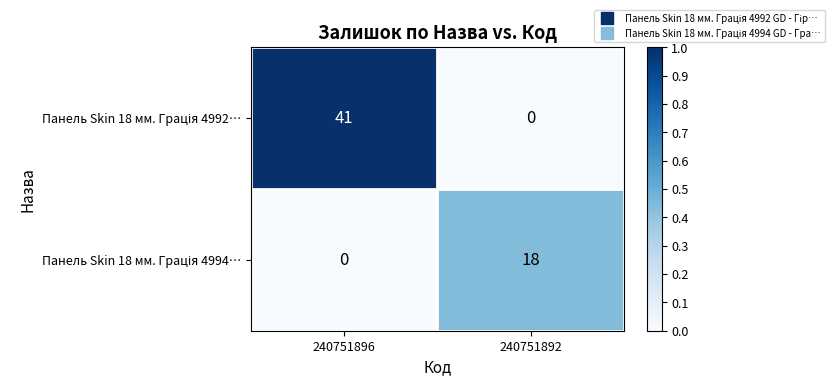

At which category is the sum across all series the highest?

240751896